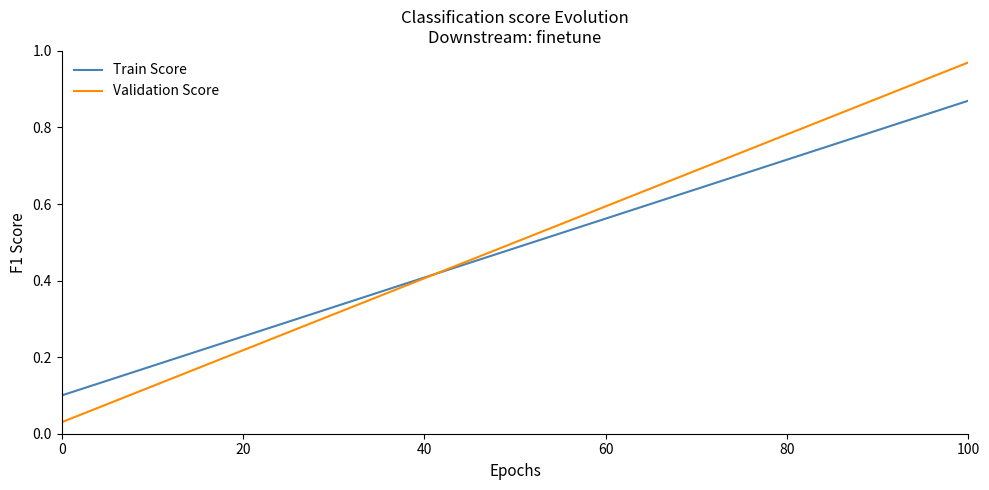

Which series has the largest range (max minus min)?

Validation Score